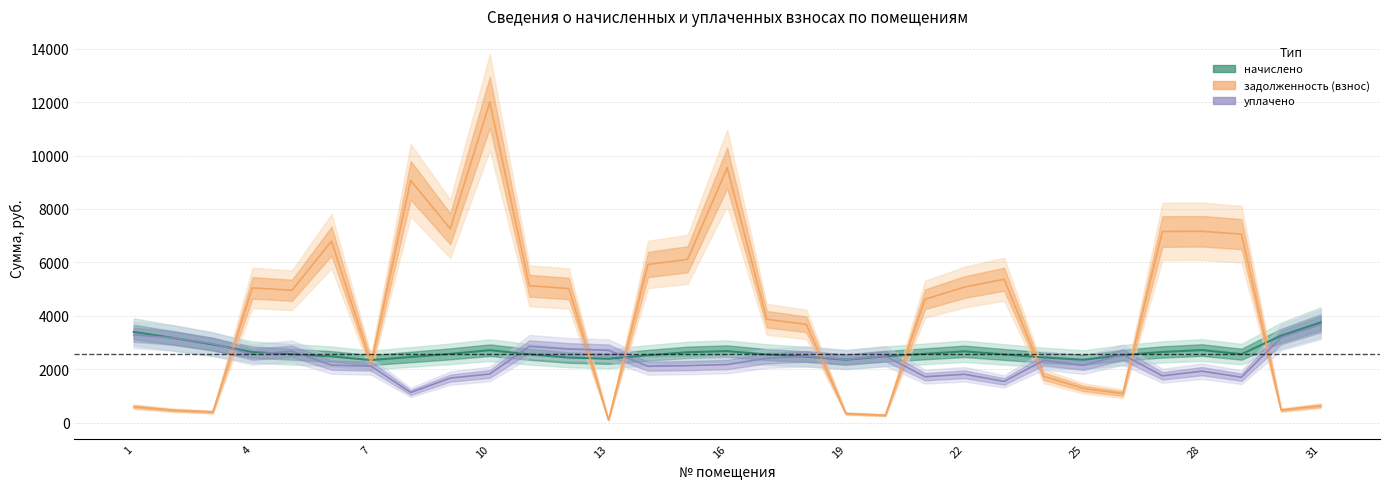

Where does the задолженность (пени) series first go above 545?

1